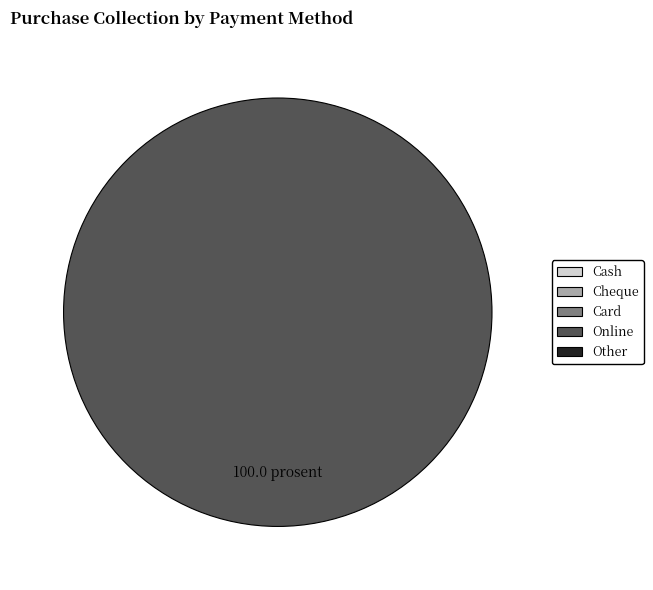

Is there a majority slice in this chart?

Yes